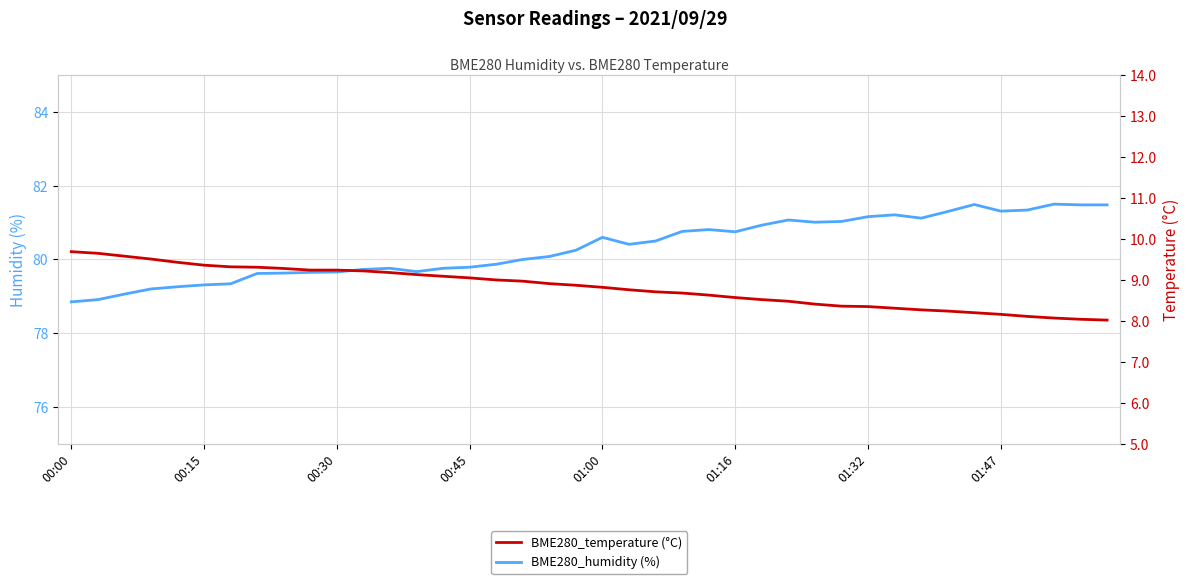

True or false: BME280_temperature (°C) and BME280_humidity (%) intersect in this chart.

False